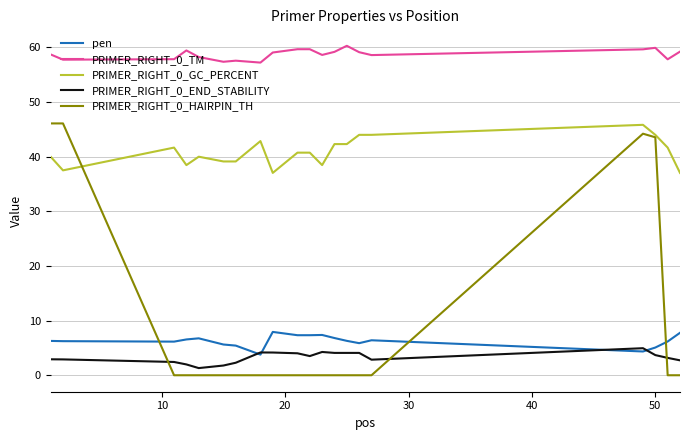

Which series has the largest range (max minus min)?

PRIMER_RIGHT_0_HAIRPIN_TH